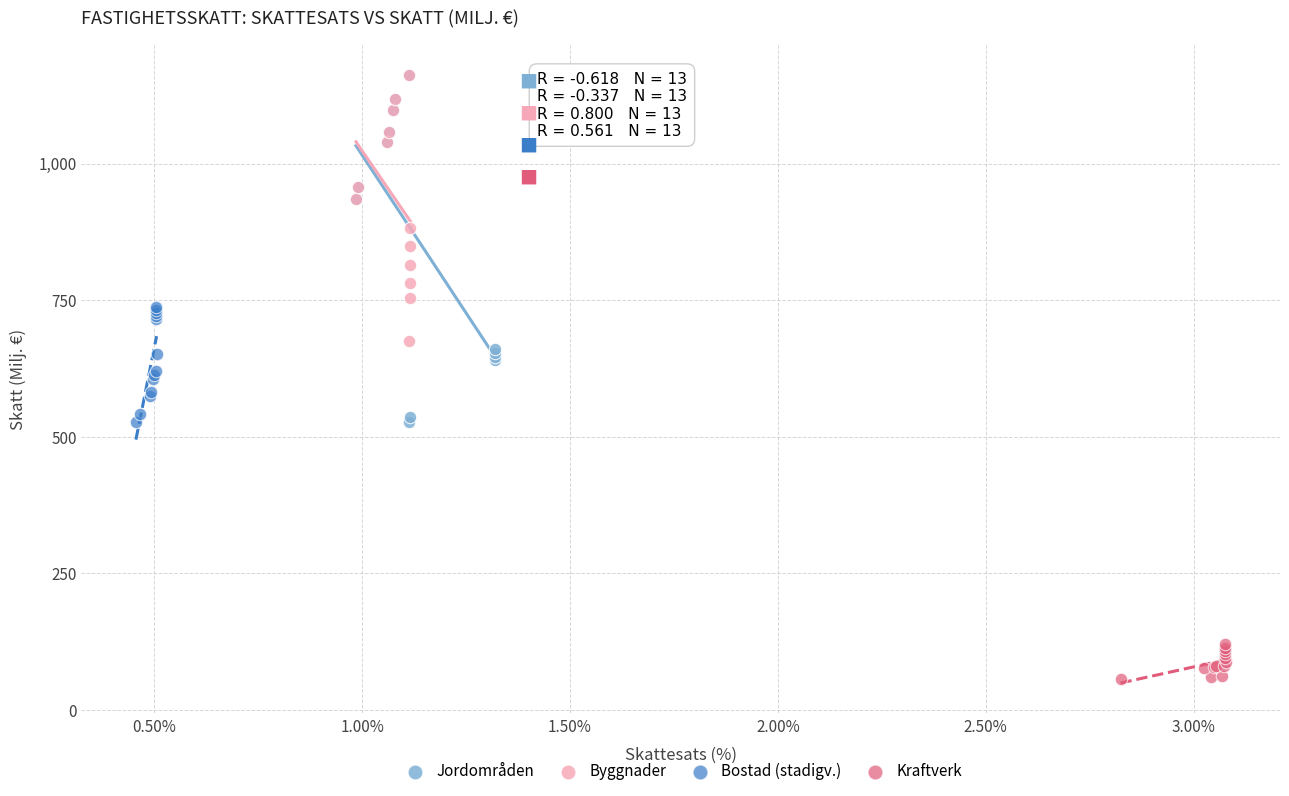

Which series reaches the minimum Y coordinate?

Kraftverk